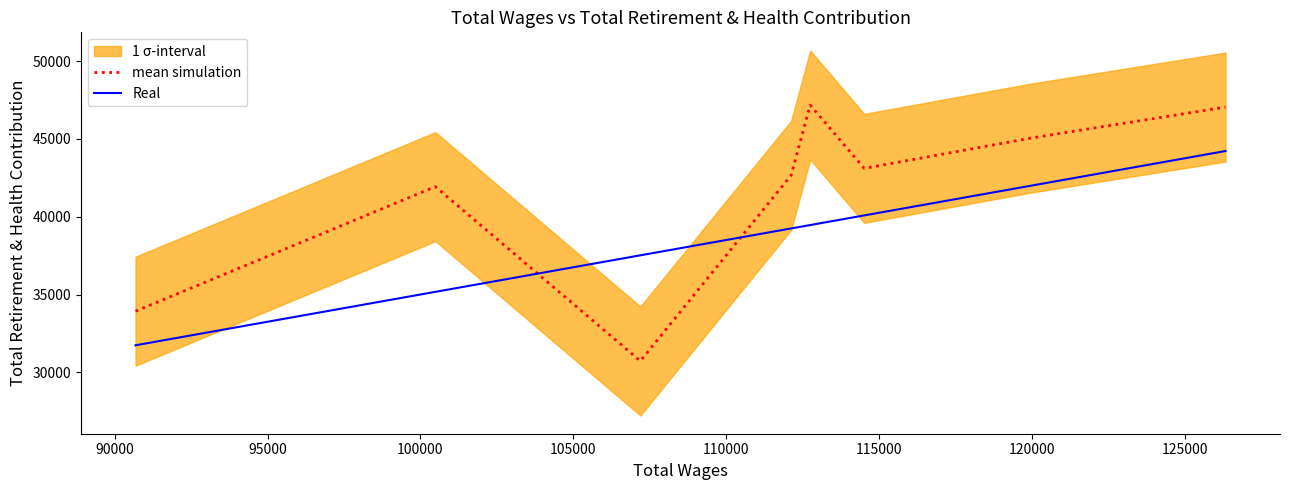

What is the lowest value of the Real series?

31738.0